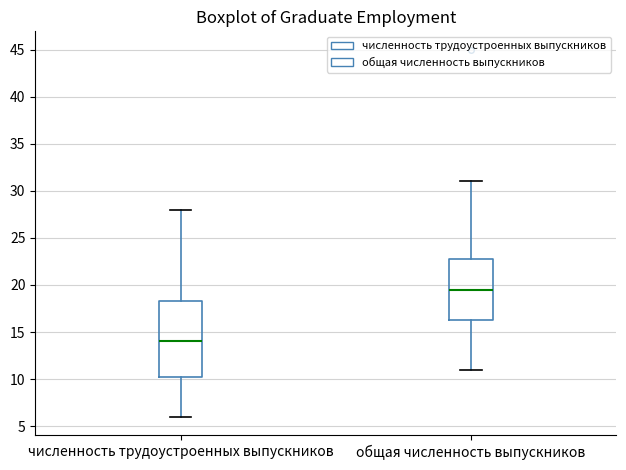

Which box is the tallest, from its lower edge to its upper edge?

численность трудоустроенных выпускников